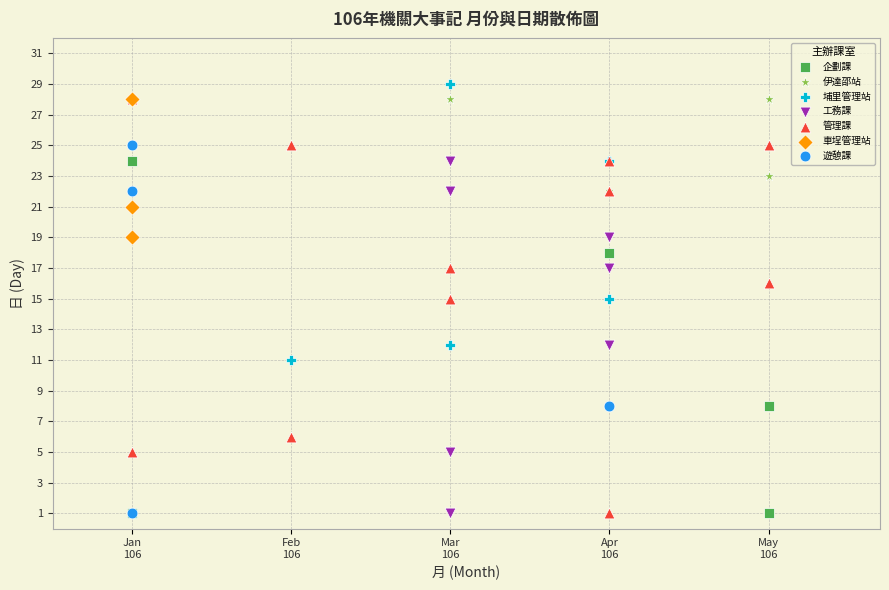

Which series has the widest spread of Y values?

管理課